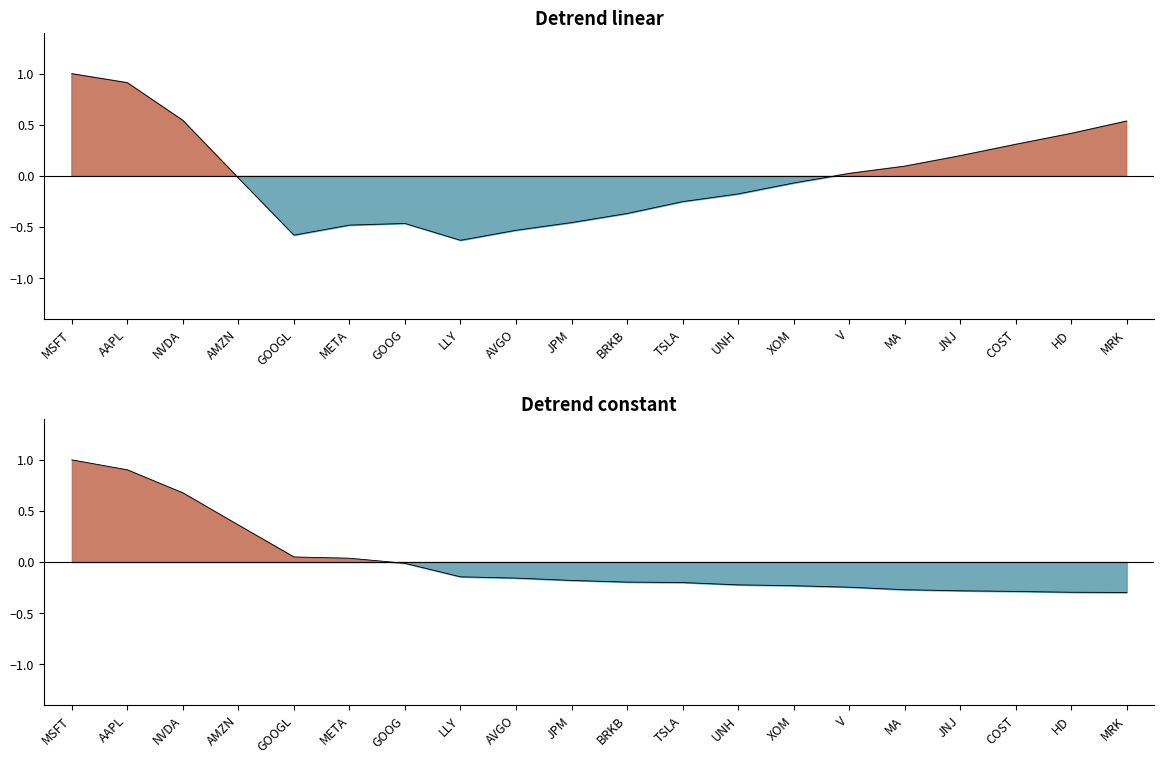

What is the label of the 10th point from the left?

JPM